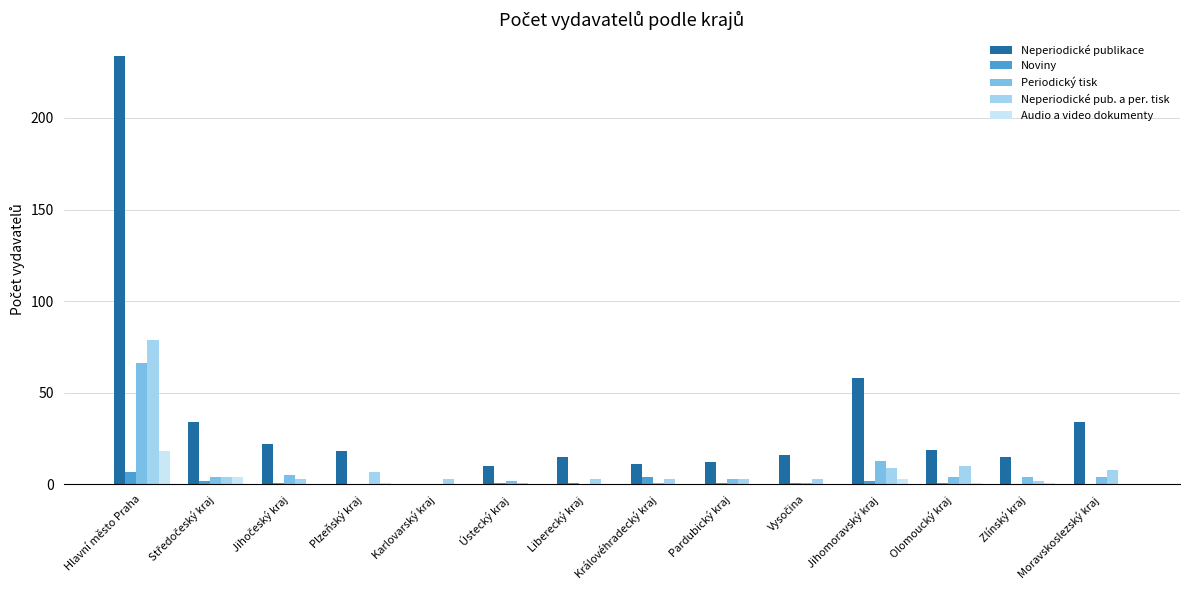

Which series changed the most between Liberecký kraj and Jihomoravský kraj?

Neperiodické publikace